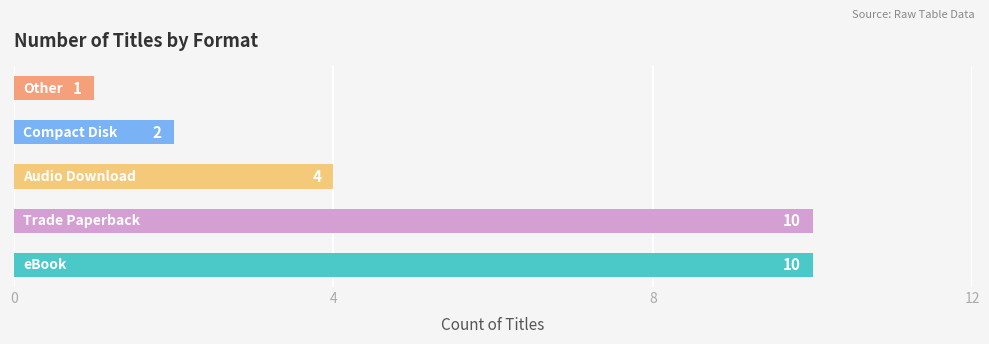

Are the bars grouped side by side (vs. stacked)?

No